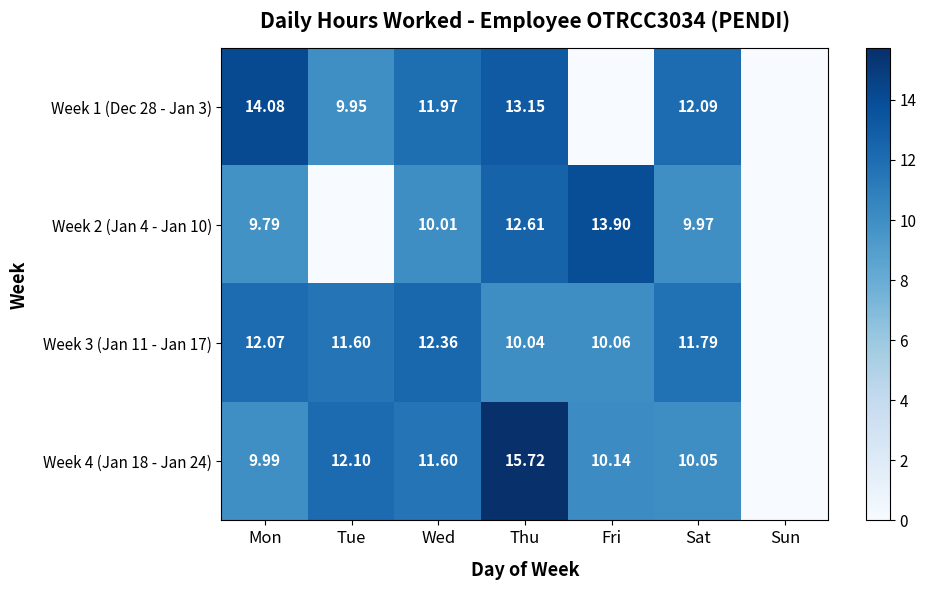

Is the value of Week 3 (Jan 11 - Jan 17) at Fri greater than the value of Week 1 (Dec 28 - Jan 3) at Tue?

Yes